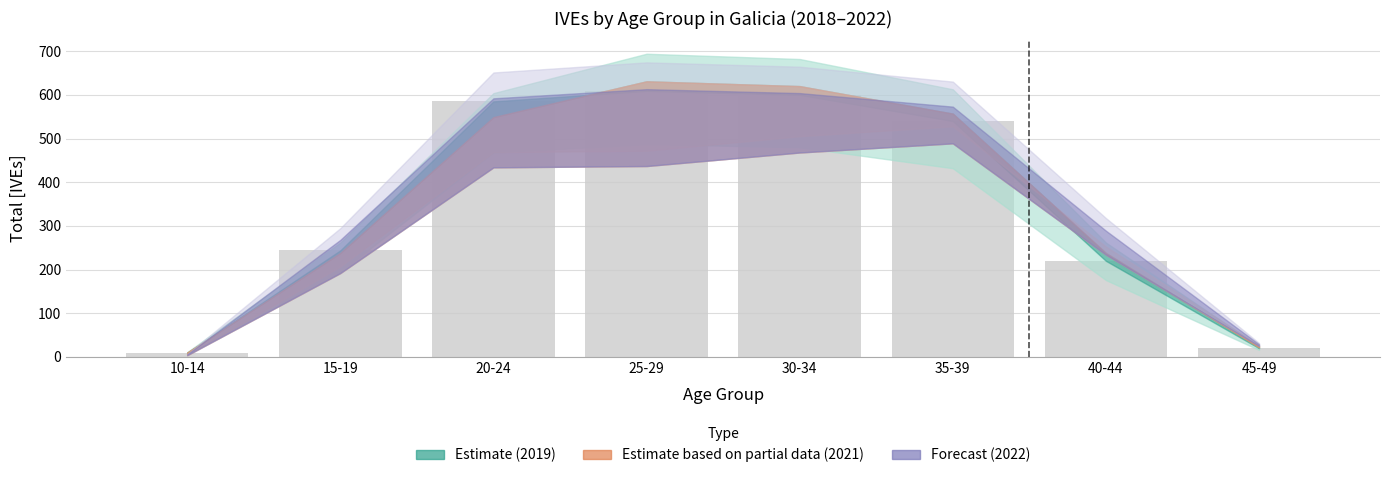

List the labels in order of value, largest first.

25-29, 30-34, 20-24, 35-39, 15-19, 40-44, 45-49, 10-14